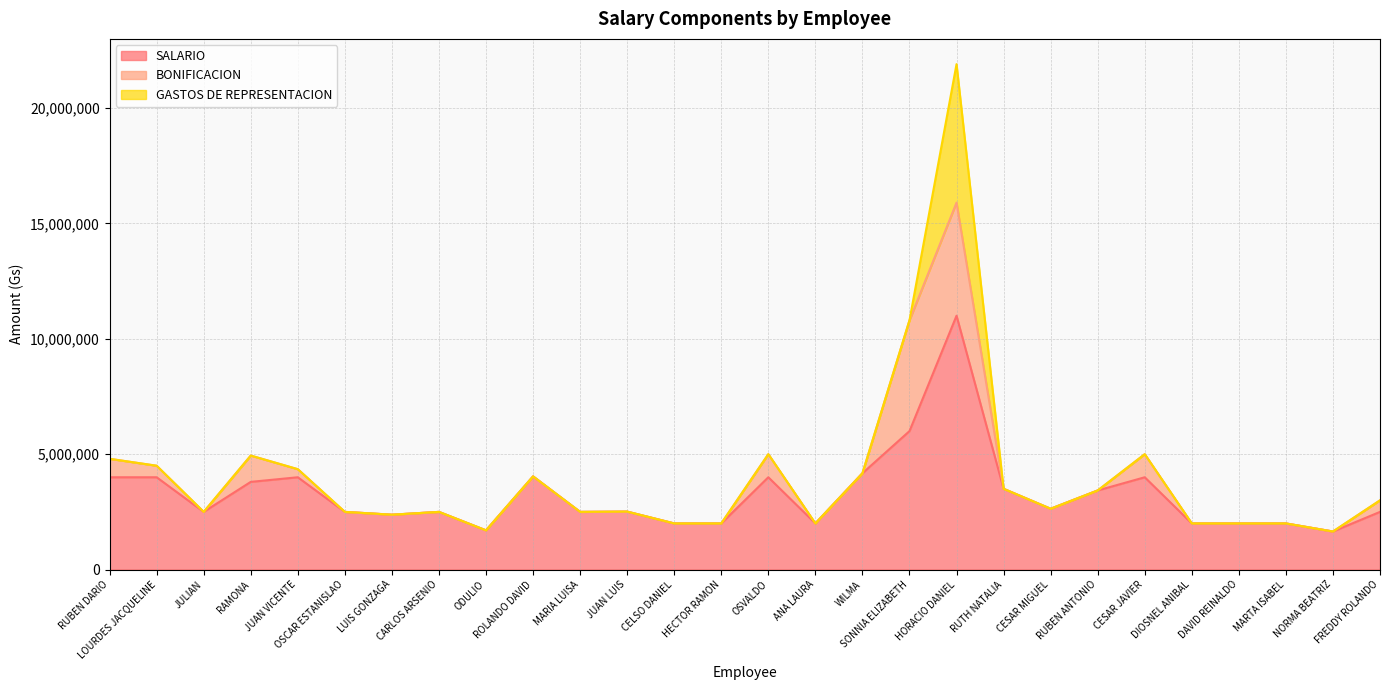

Is it true that BONIFICACION equals 598950 at JUAN VICENTE?

False